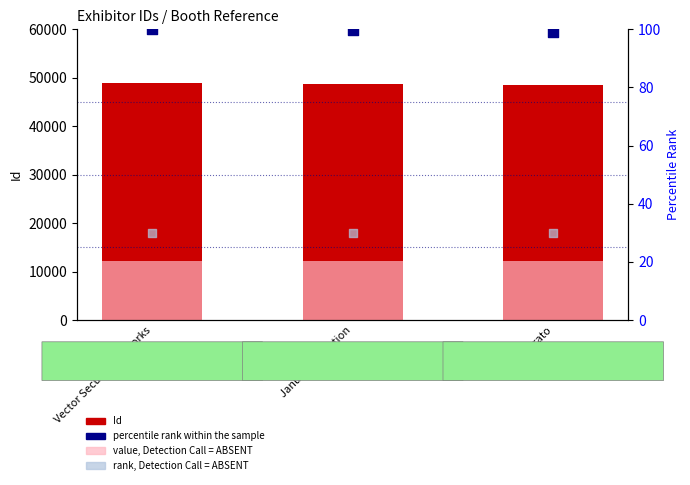

Which series has the largest total across all categories?

Id